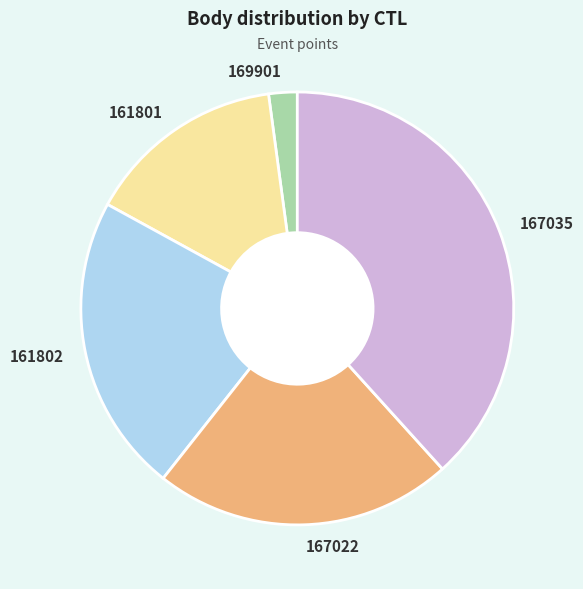

Count the number of slices in the pie.

5